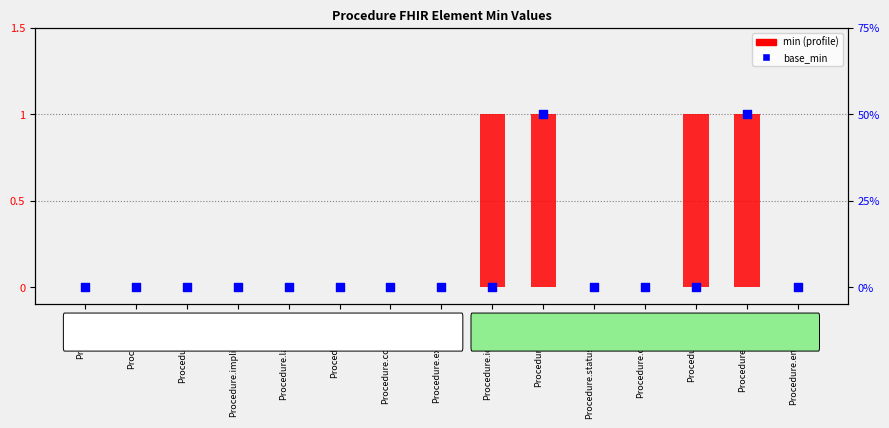

At which category is the sum across all series the highest?

Procedure.status